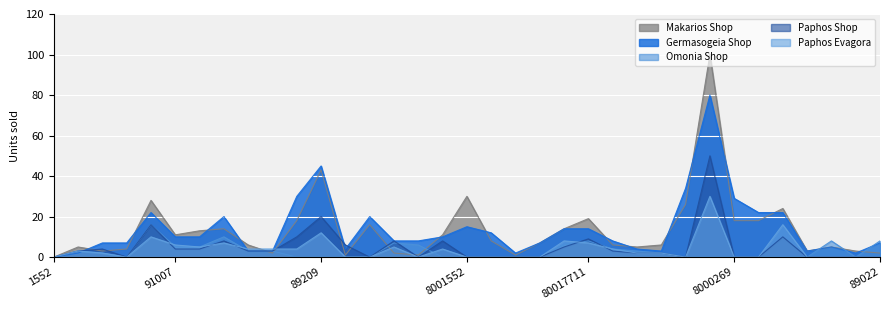

At which label does Germasogeia Shop reach its minimum?

1552